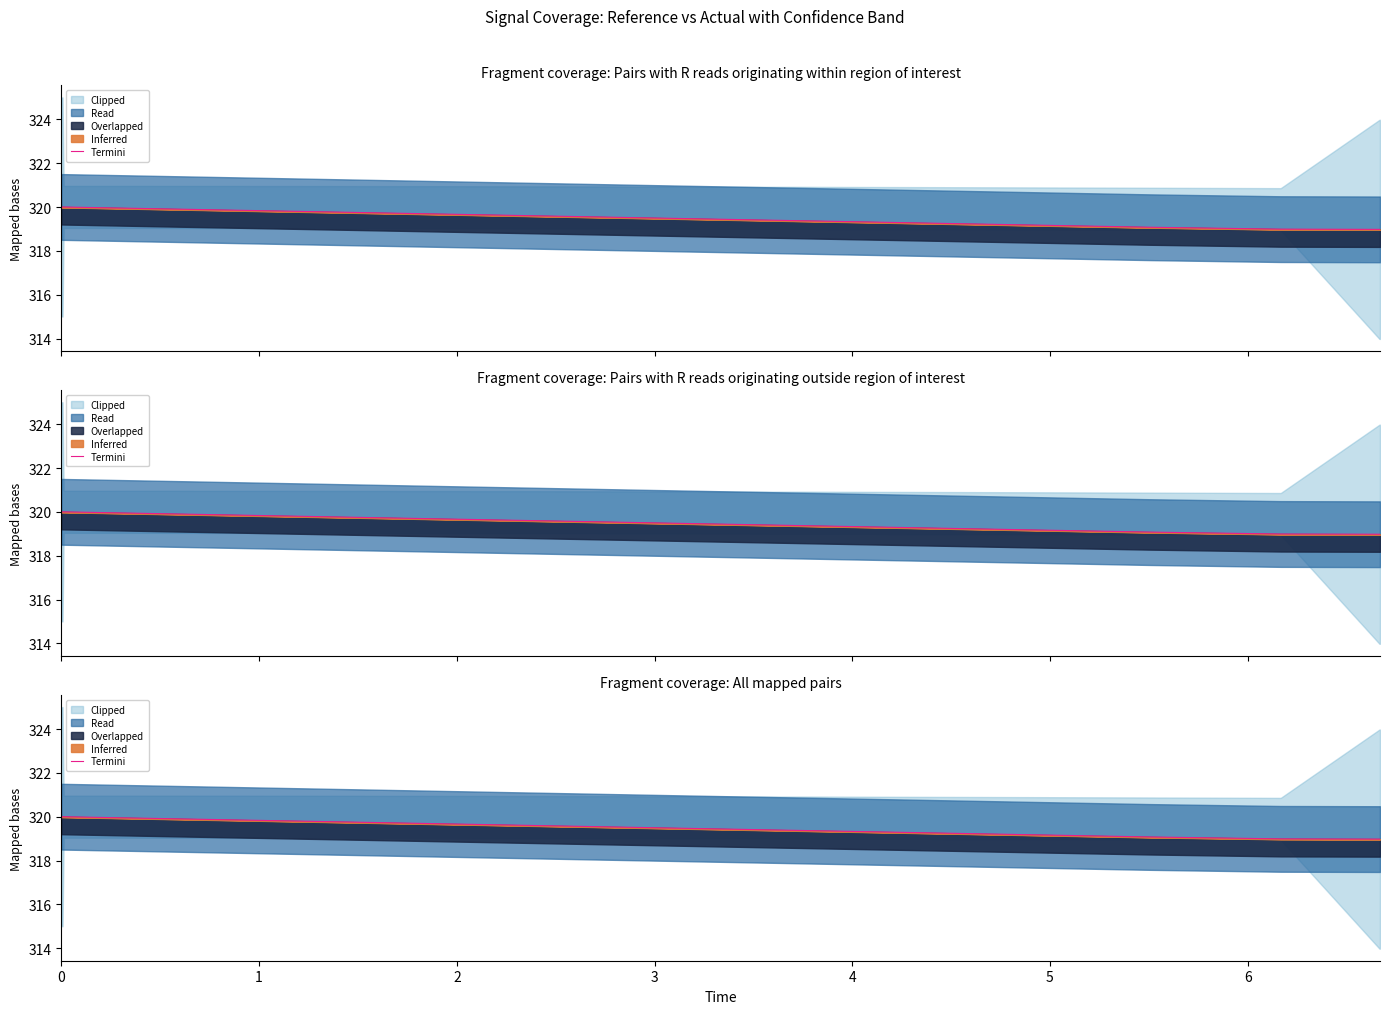

What is the difference between the maximum and minimum values?

1.0